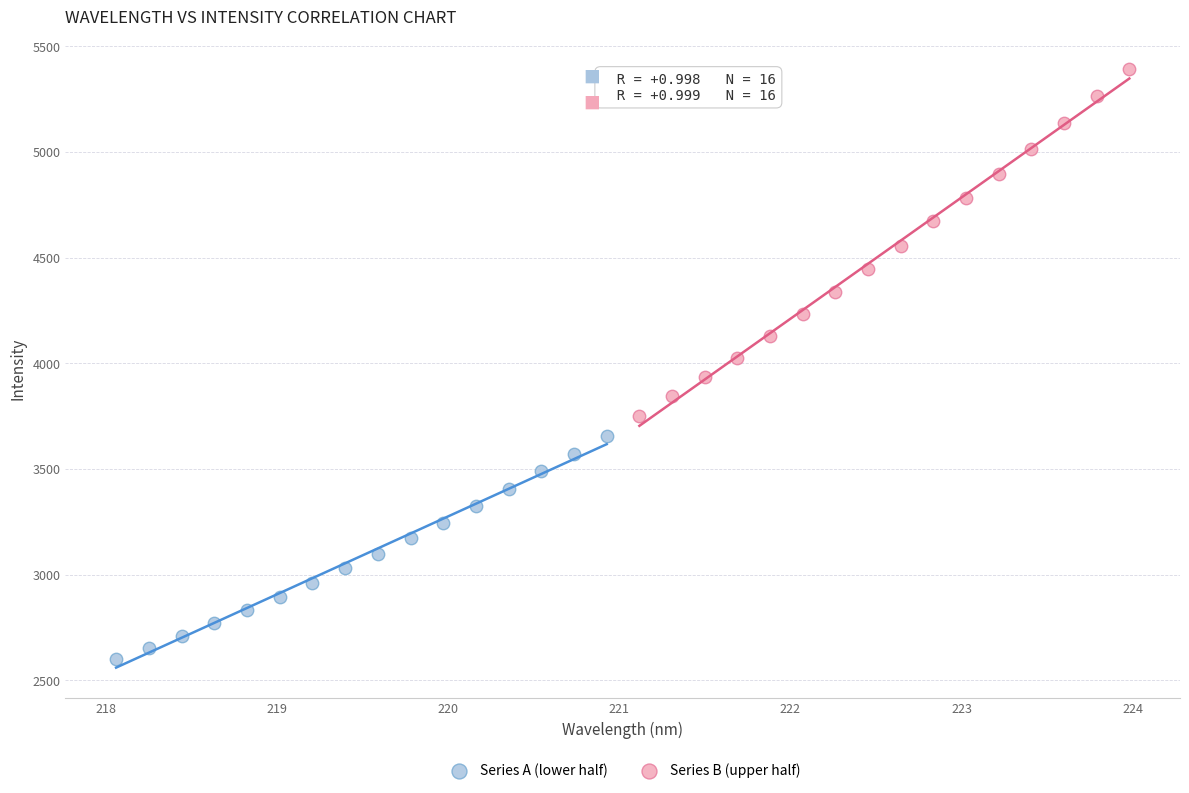

Which series reaches the maximum Y coordinate?

Series B (upper half)